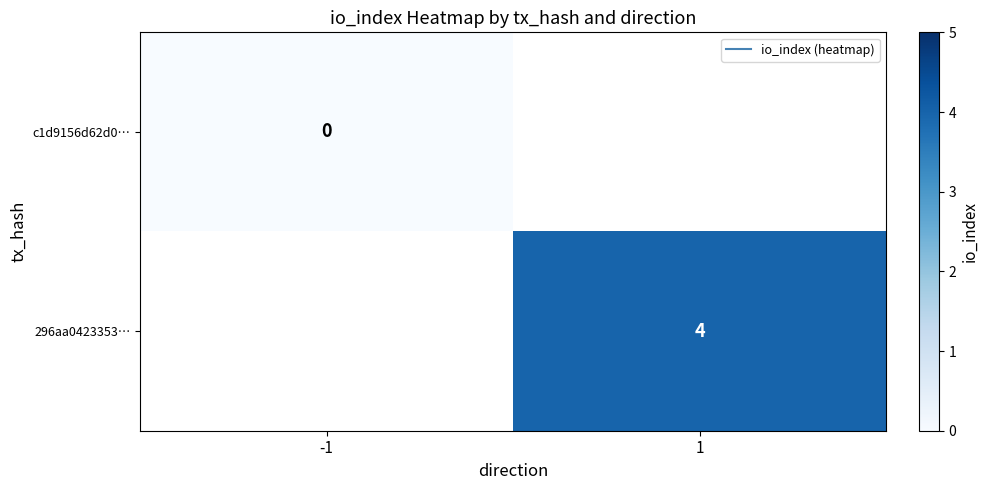

How many data points does each series have?

2